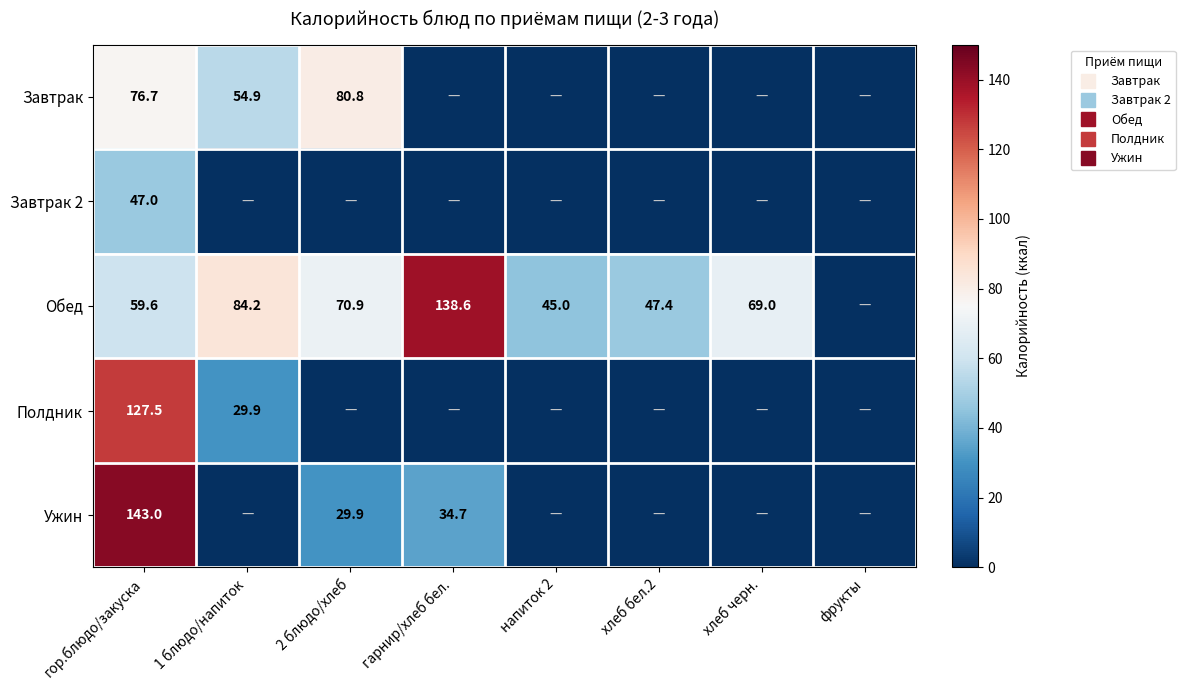

How many distinct data groups are displayed?

5